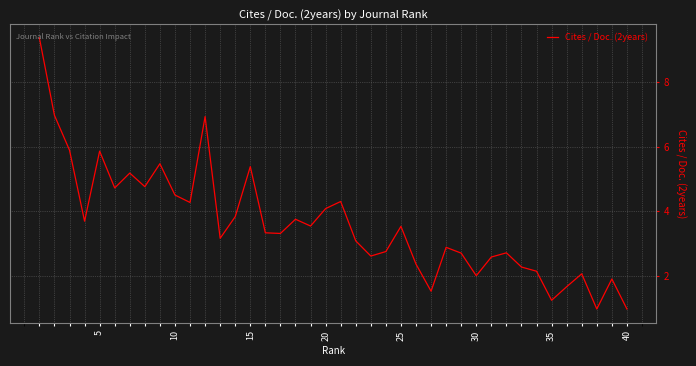

What is the smallest value displayed?

1.0